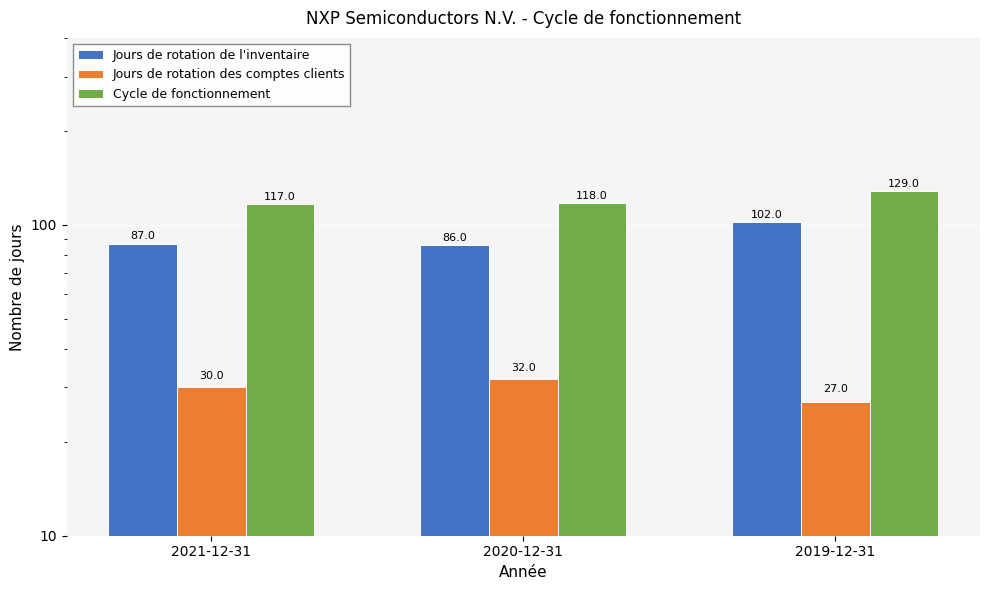

What value does the Jours de rotation des comptes clients series have at 2020-12-31?

32